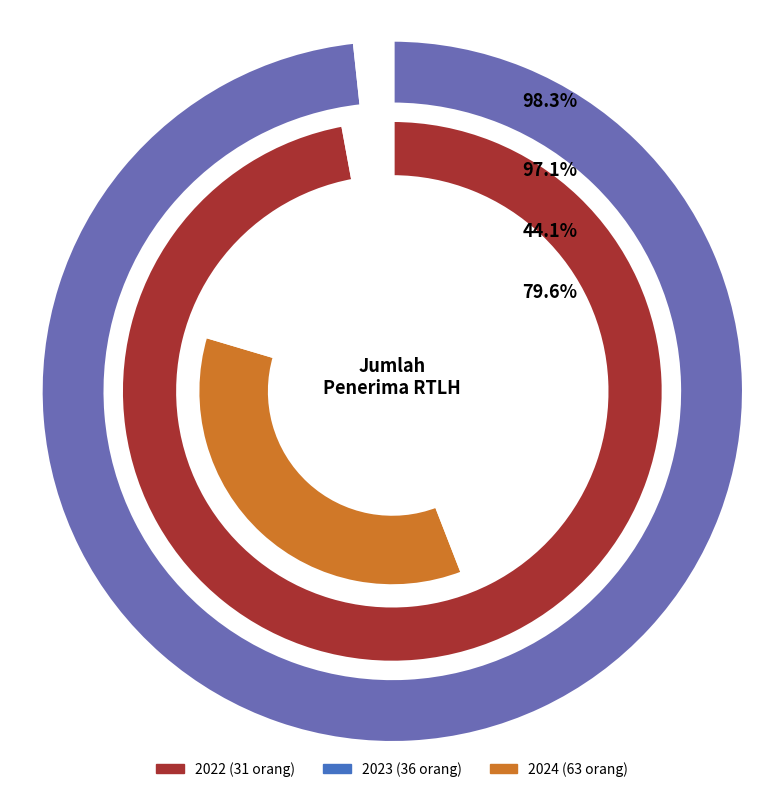

Does 2024 account for over 50% of the chart?

No